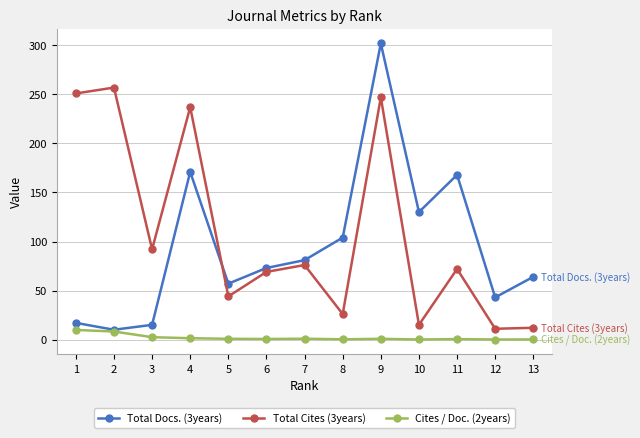

What is the value of the Total Cites (3years) point at the 11th from the left?

72.0